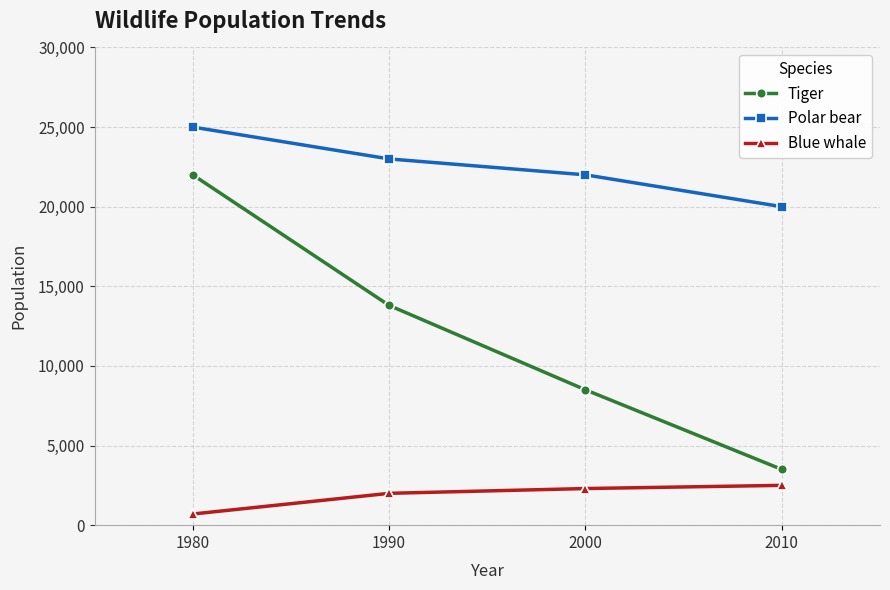

True or false: Tiger has more than 2 points higher than both neighbors.

False